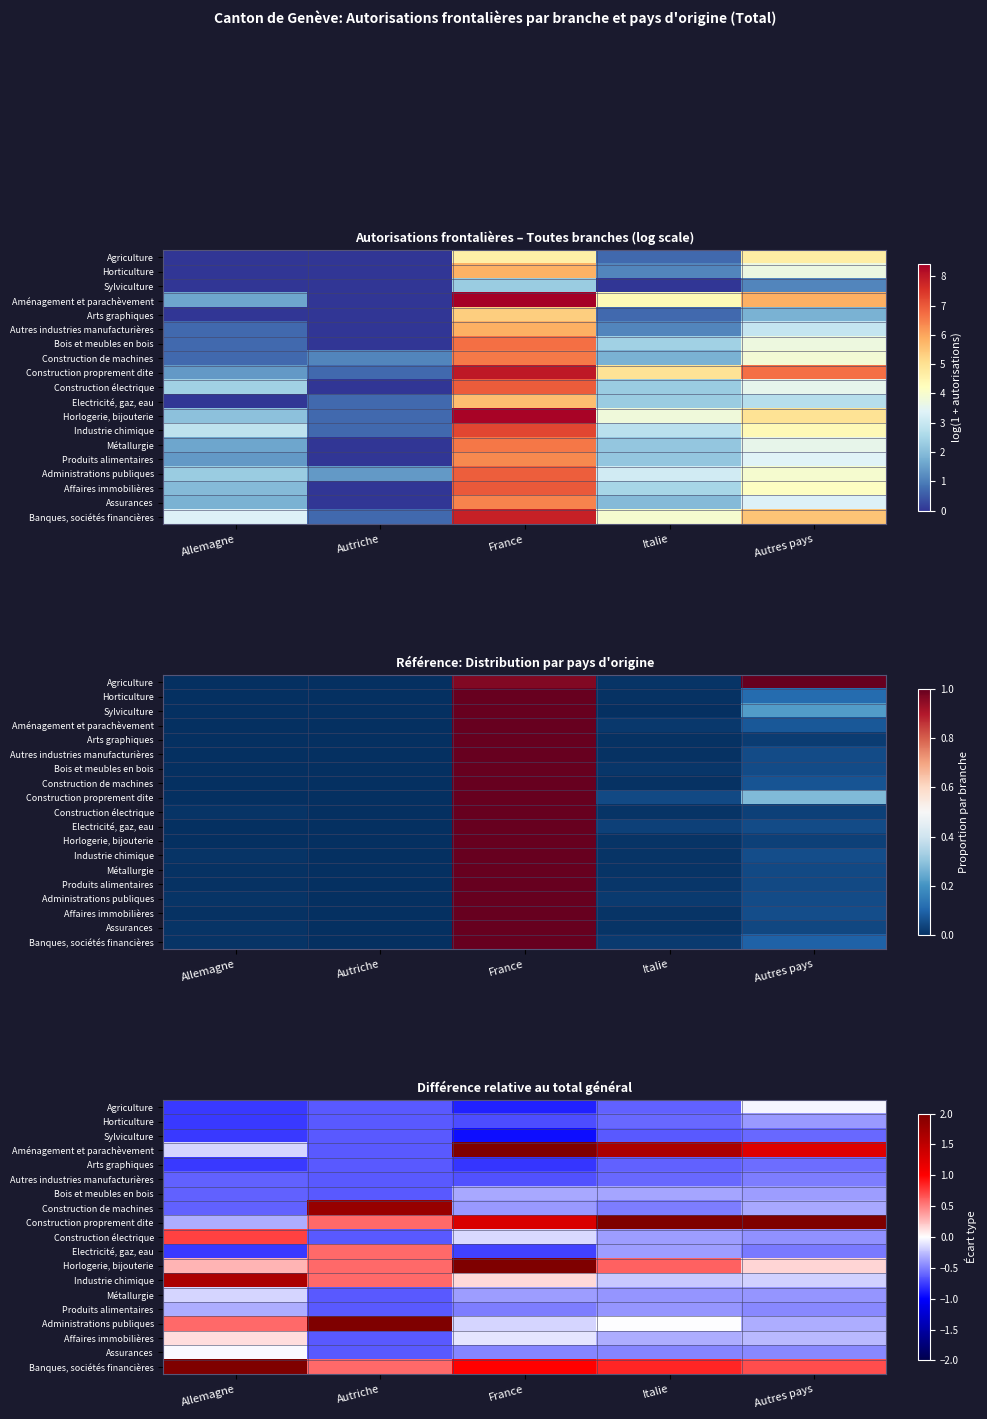

Which category has the lowest value in the Sylviculture series?

France